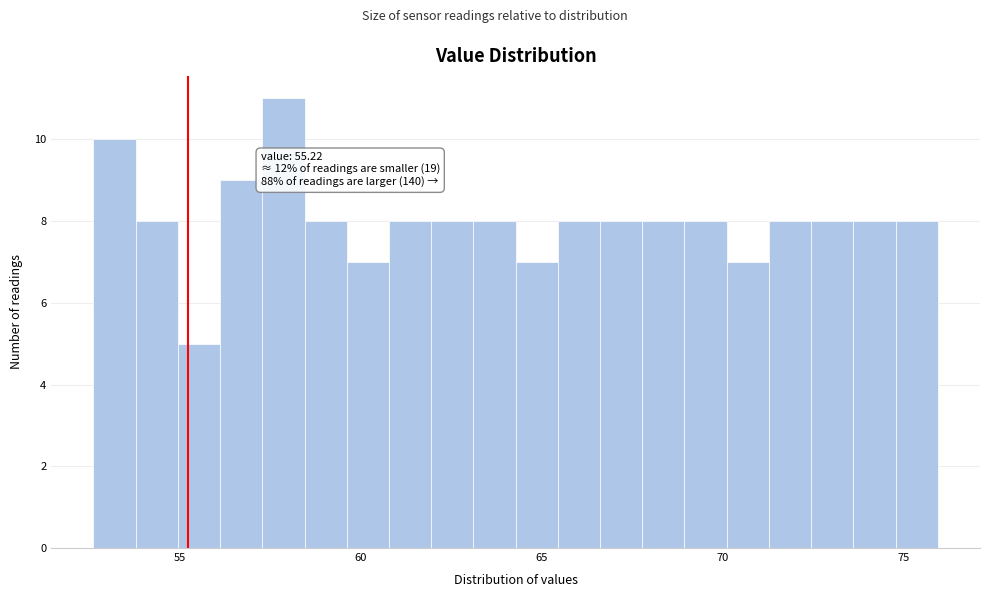

Around what value on the x-axis is the tallest bar? Give the approximate position of its centre, as read against the axis.

58.0